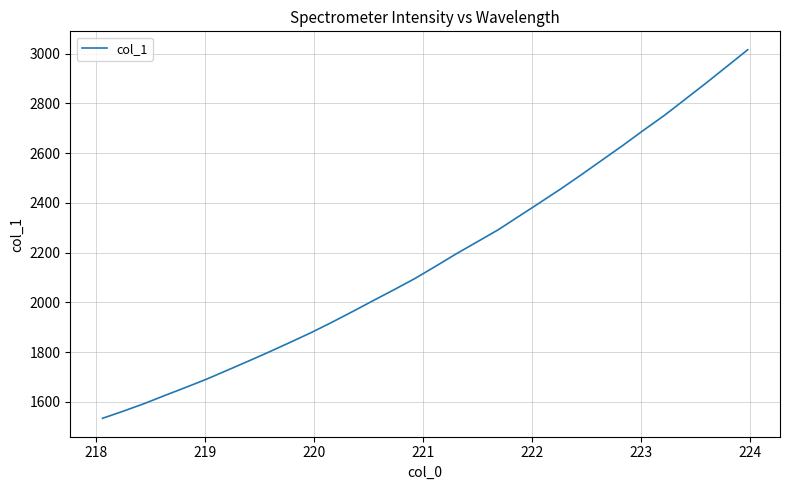

What is the minimum value shown in the chart?

1533.7